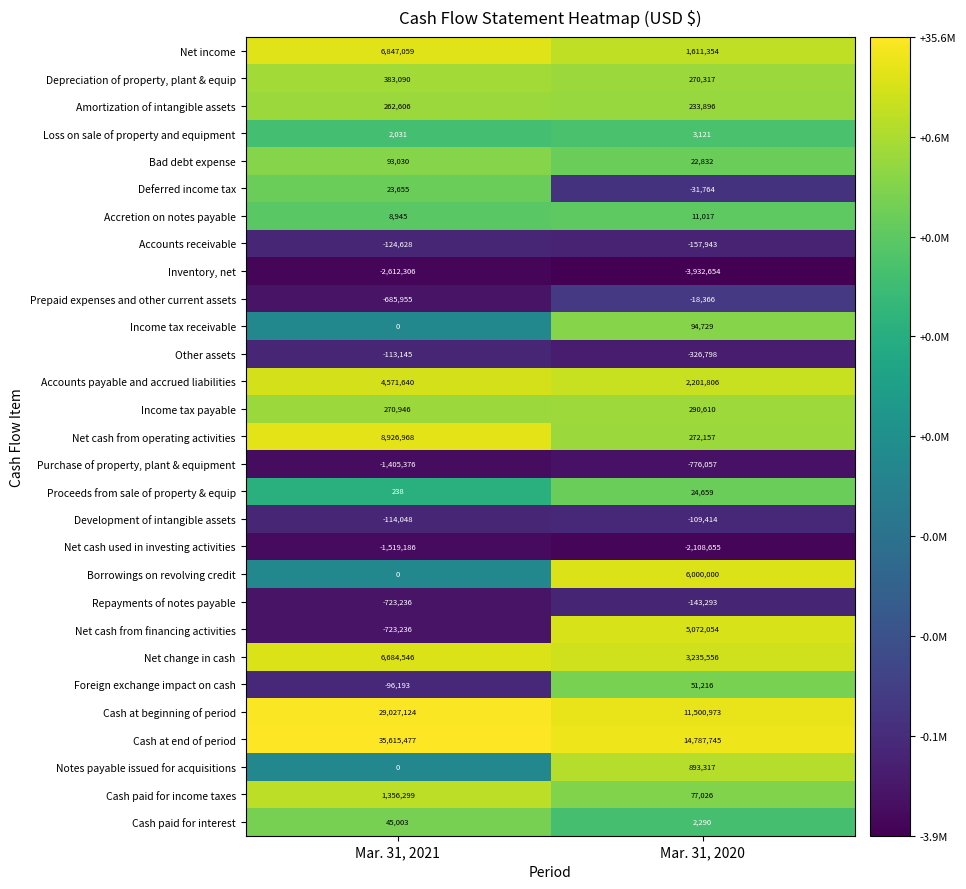

Between Mar. 31, 2021 and Mar. 31, 2020, which series saw the biggest shift?

Cash at end of period